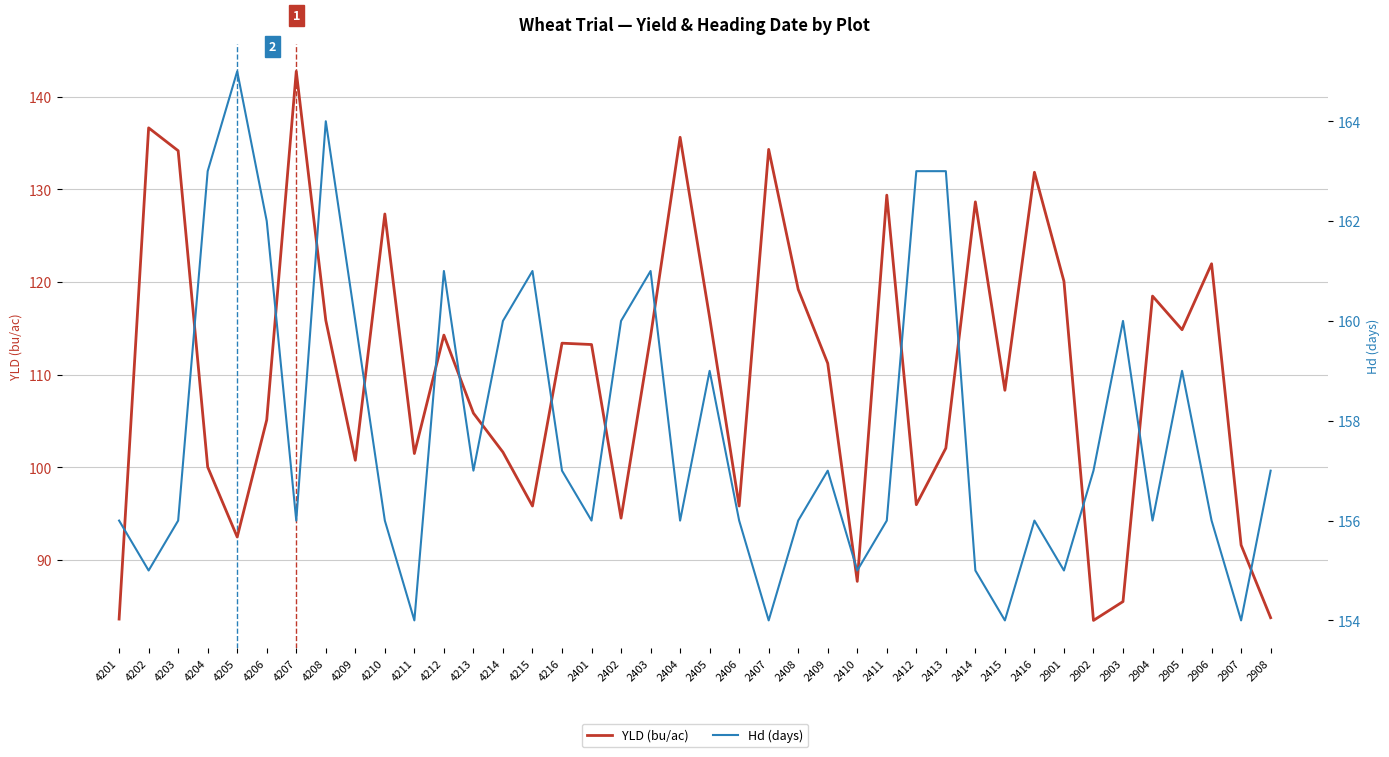

Which category has the lowest value in the YLD (bu/ac) series?

2902